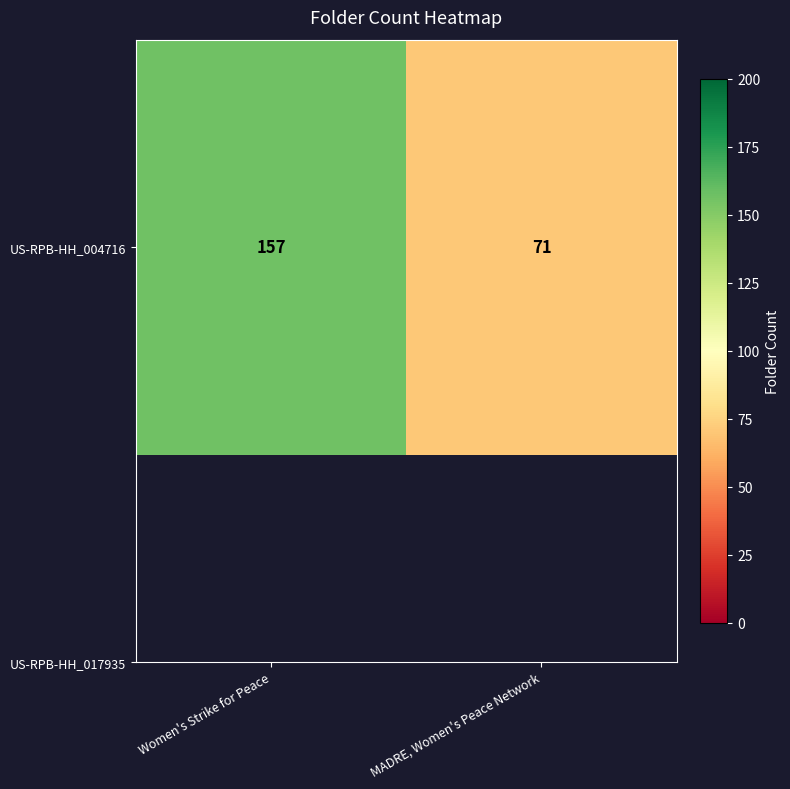

Reading left to right, extract all data points from this chart.

157	71